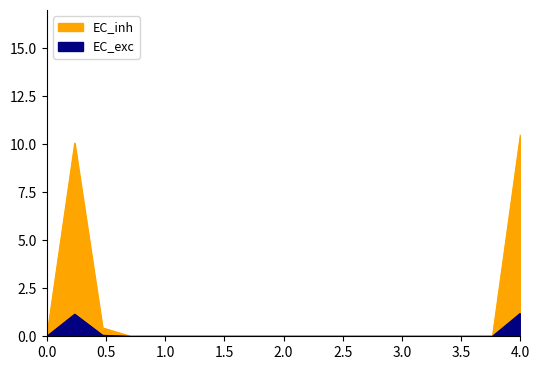

True or false: EC_inh has a value of 0.0 at 0.

True